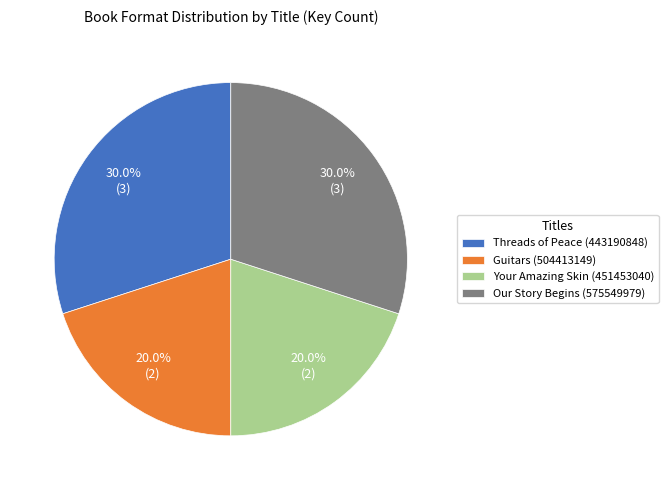

What is the total percentage of Guitars (504413149) and Your Amazing Skin (451453040)?

40.0%